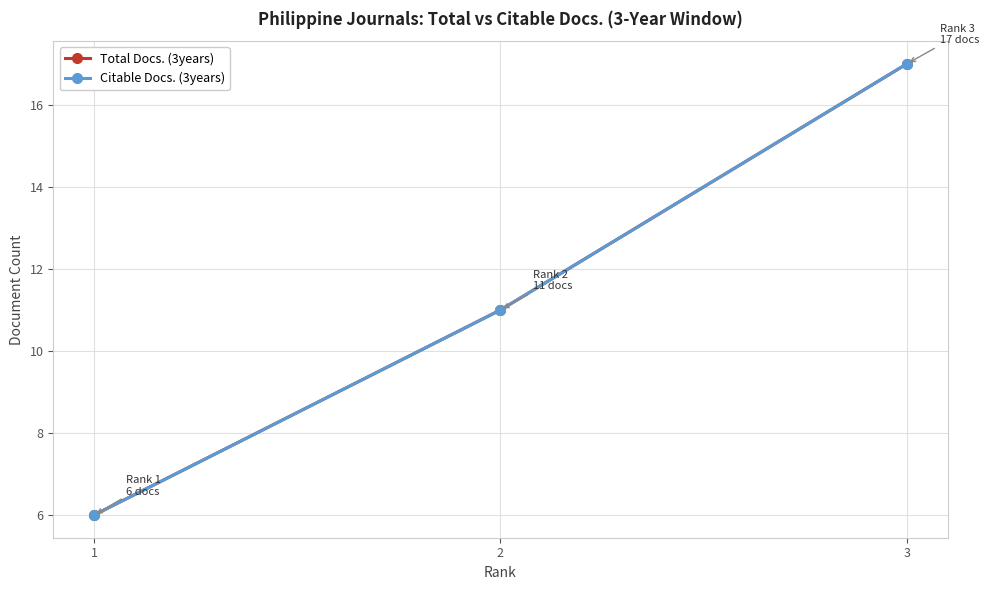

How many lines are shown in the chart?

2